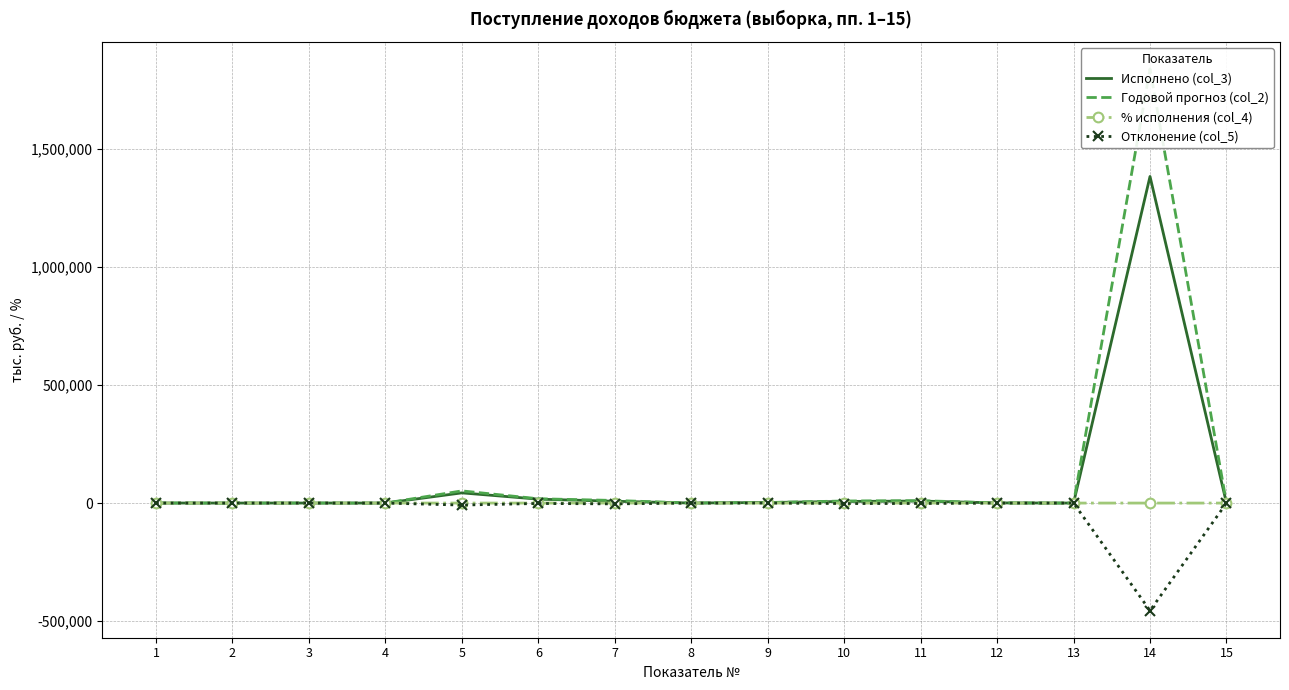

At which label does Годовой прогноз (col_2) reach its minimum?

13